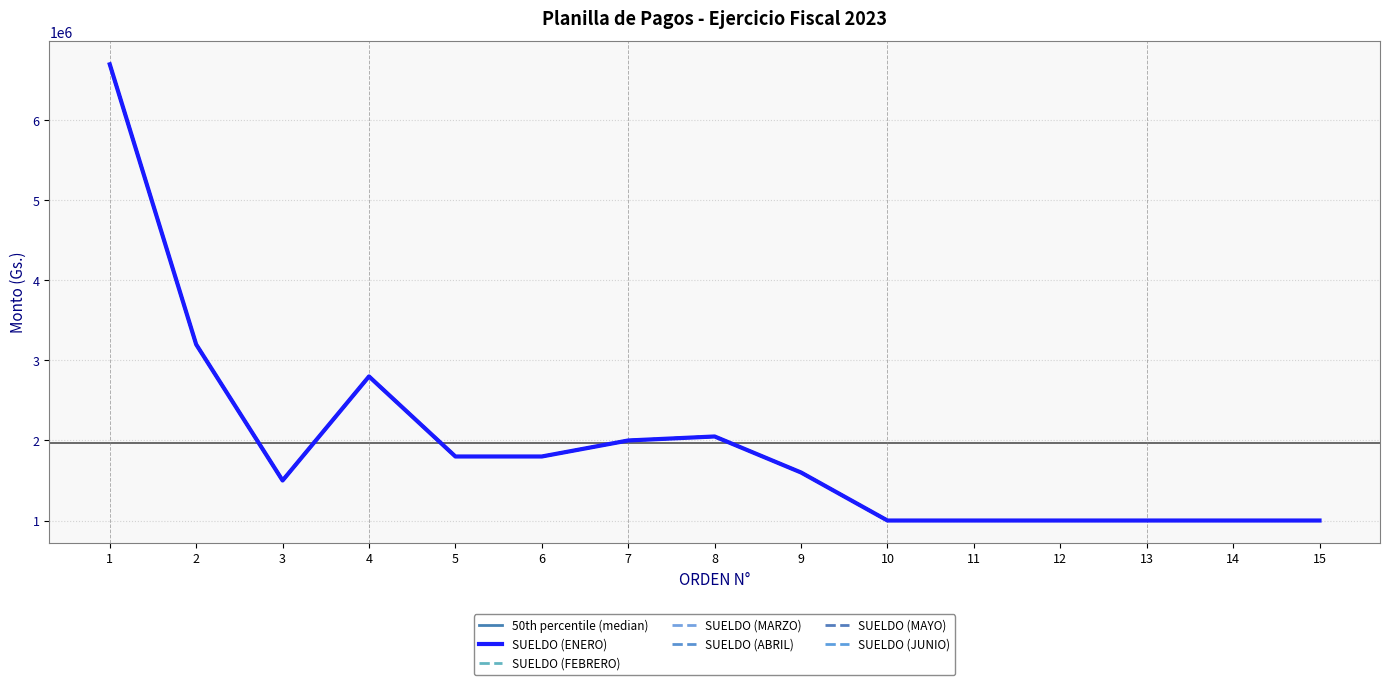

At which label does SUELDO (ABRIL) first exceed 1600000?

1